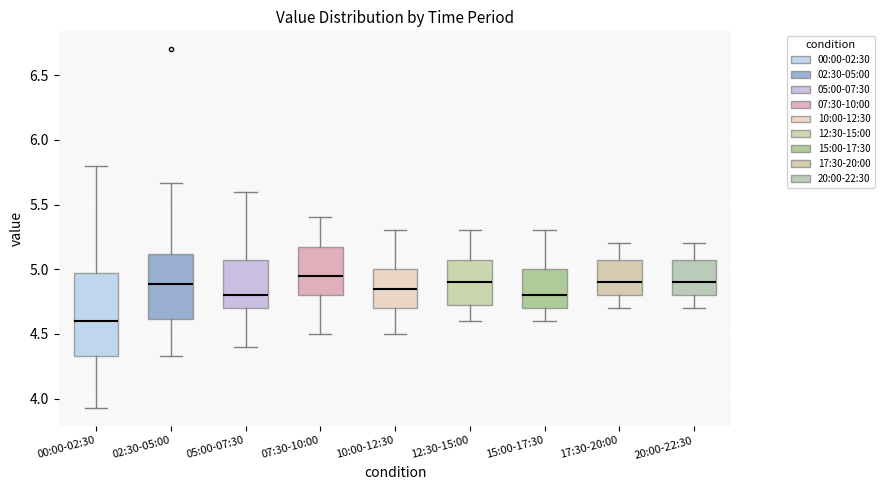

Which box is the tallest, from its lower edge to its upper edge?

00:00-02:30